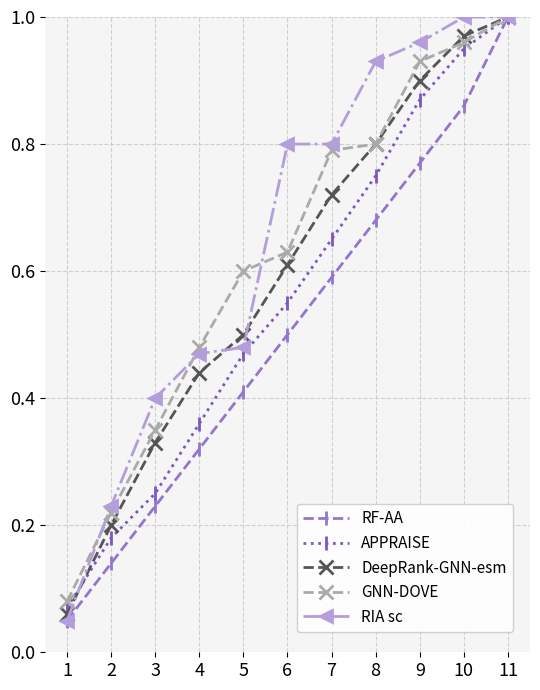

Which category has the highest value in the RF-AA series?

11